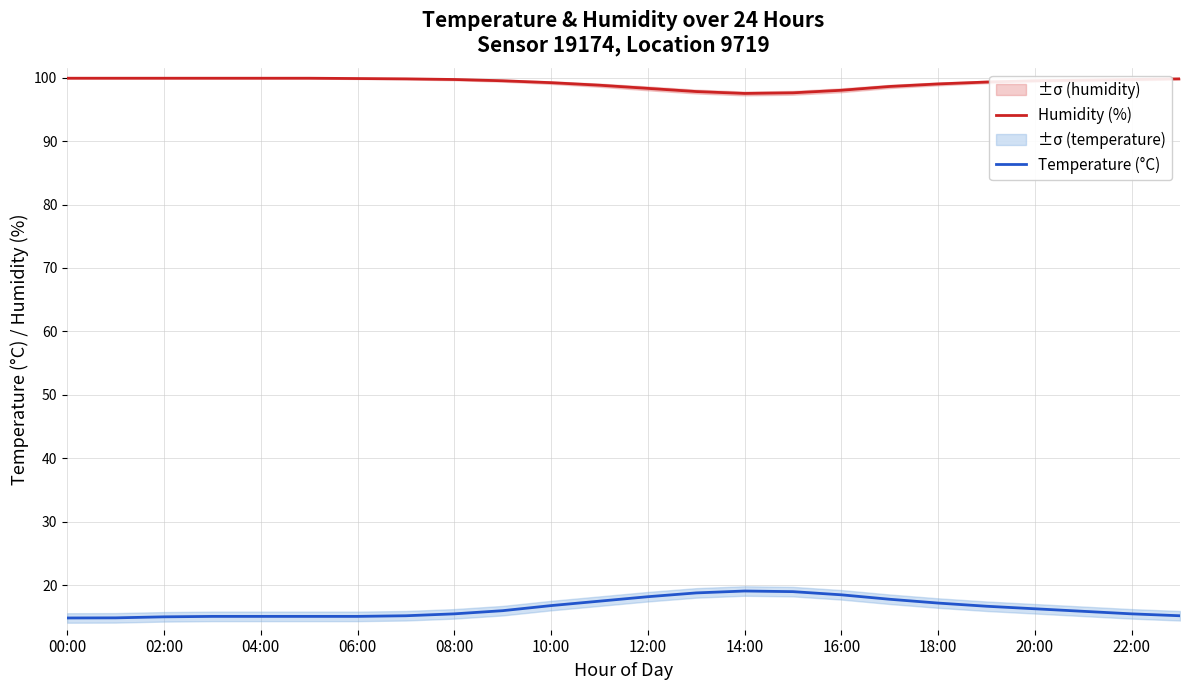

Is it true that Temperature (°C) equals 15.1 at 06:00?

True